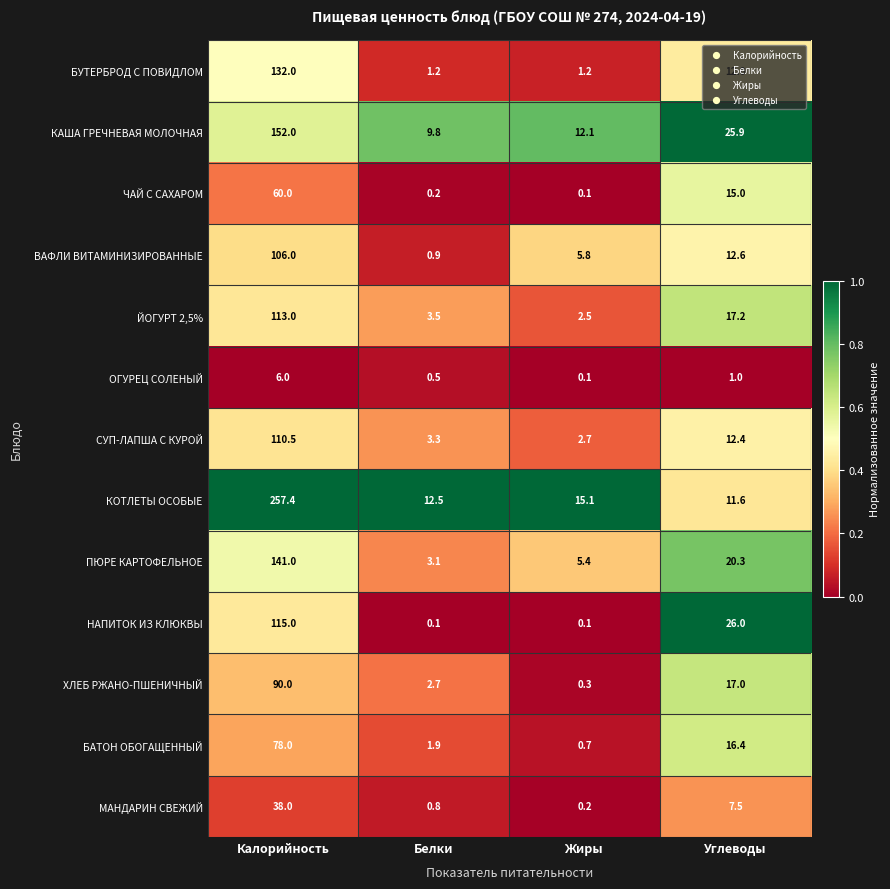

The ОГУРЕЦ СОЛЕНЫЙ series shows 9.5 at Калорийность. True or false?

False